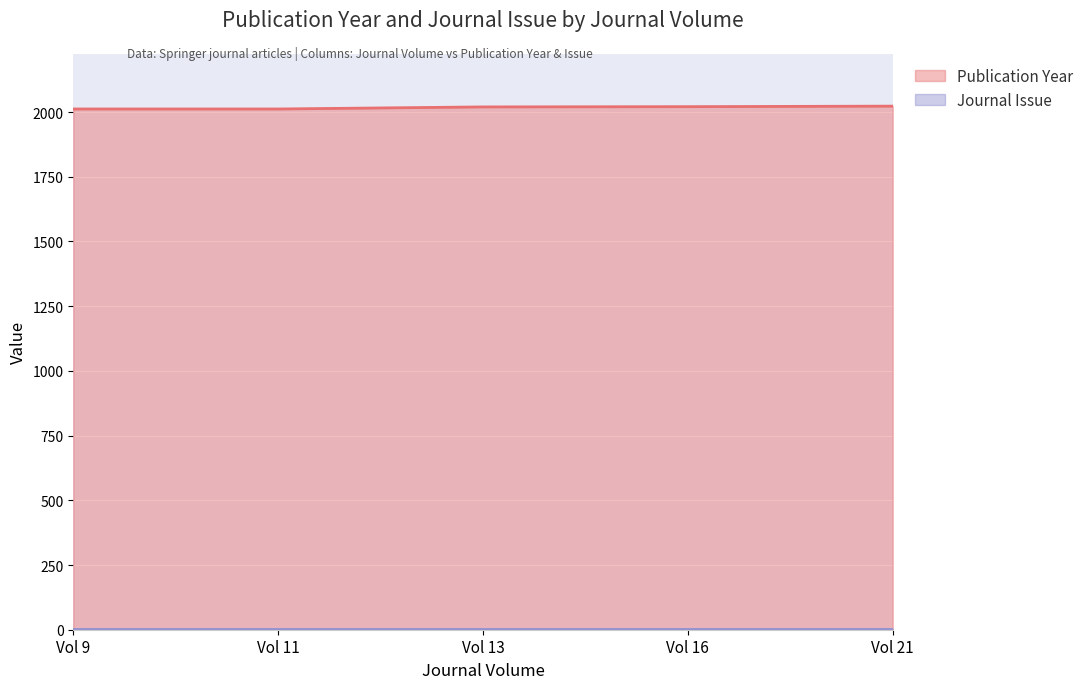

What is the value of the 5th point from the left?

2023